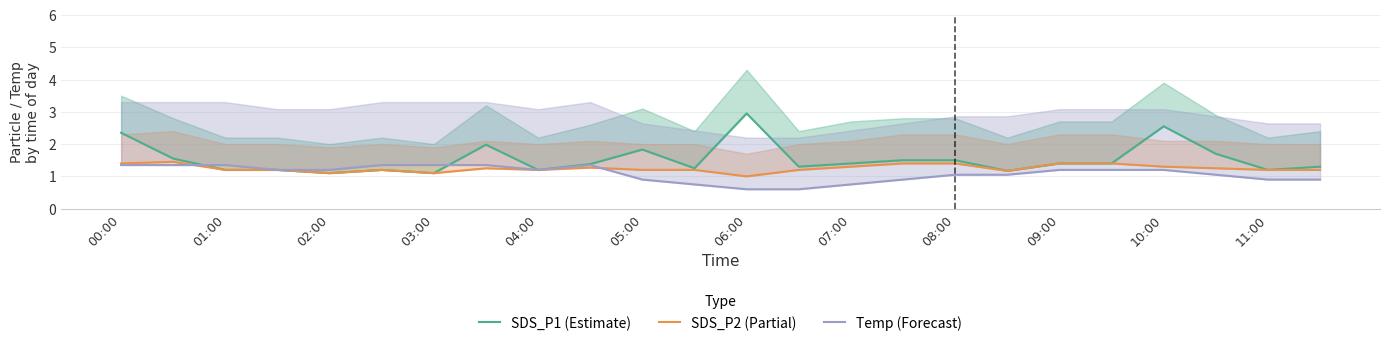

What is the difference between the maximum and second lowest values in the Temp (Forecast) series?

0.8